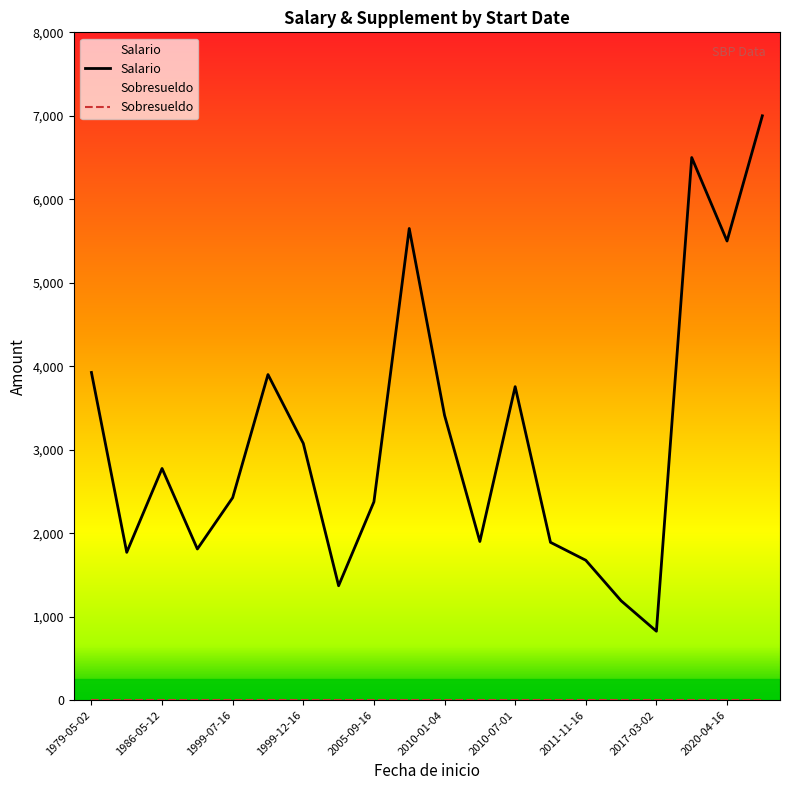

What is the maximum value shown in the chart?

7000